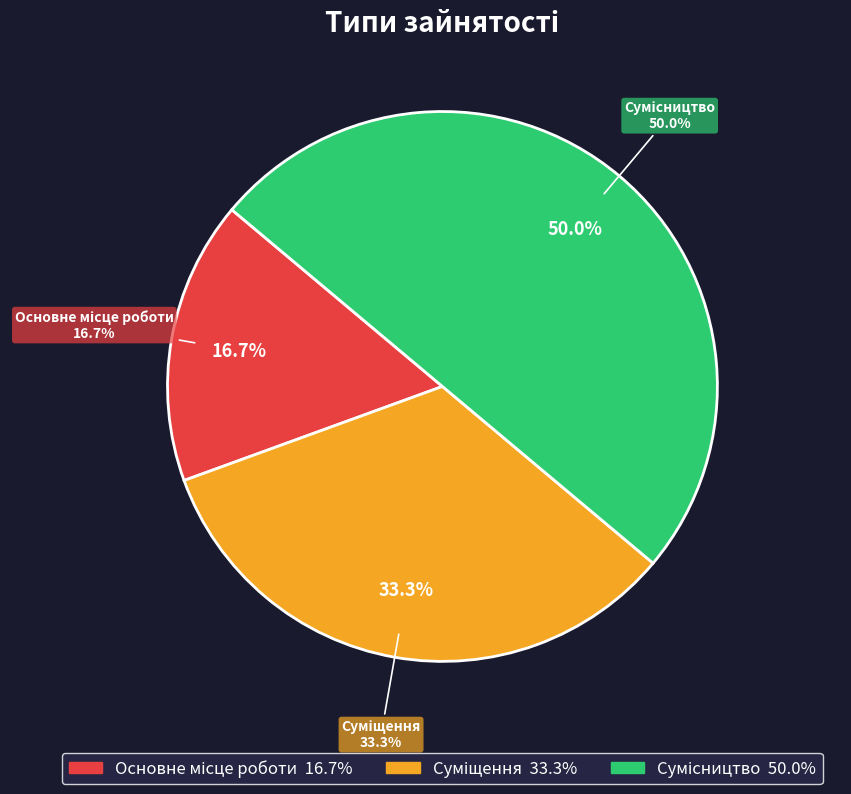

True or false: Суміщення accounts for 33% of the total.

True